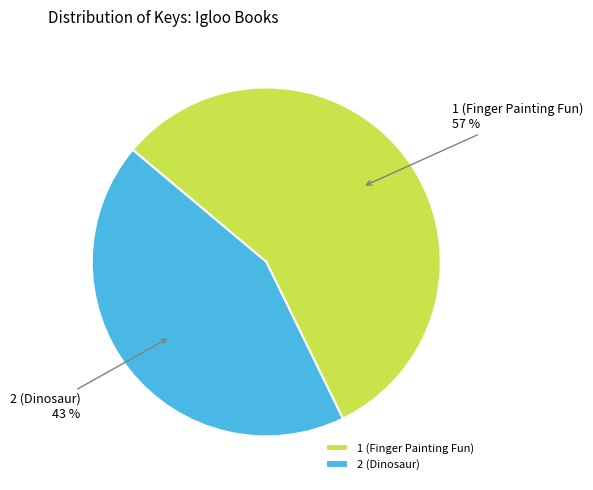

The 1 (Finger Painting Fun) slice represents 48% of the pie. True or false?

False